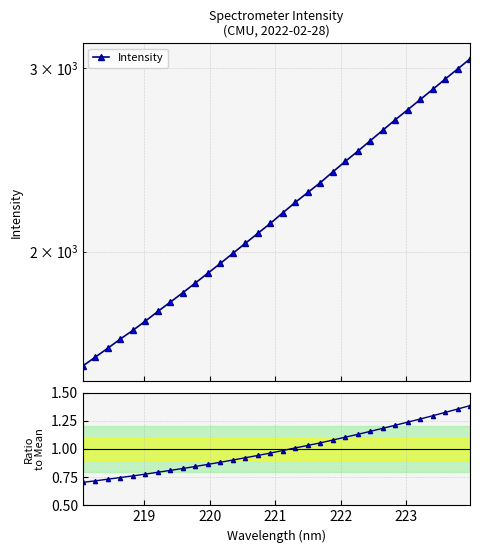

What is the sum of all Ratio to Mean values?

32.0